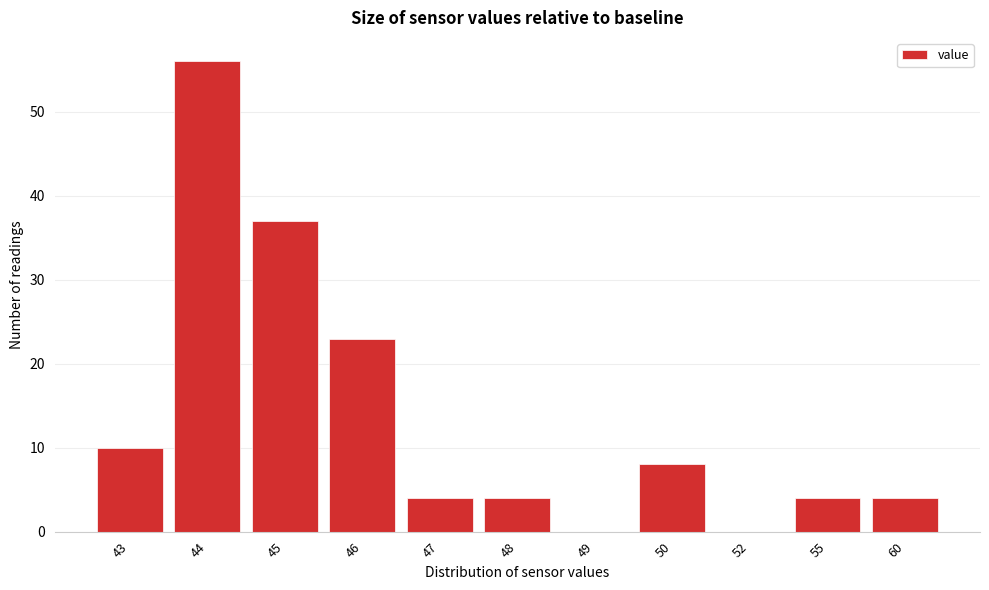

Reading left to right, what are all the values shown in this chart?

43=10	44=56	45=37	46=23	47=4	48=4	49=0	50=8	52=0	55=4	60=4